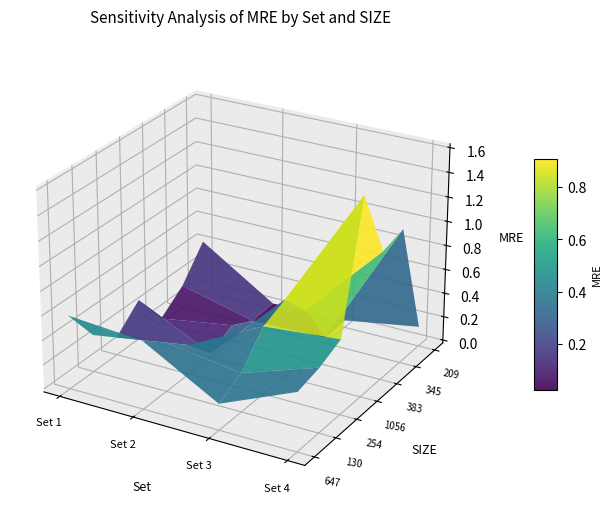

At how many categories does at least one series exceed 0?

7